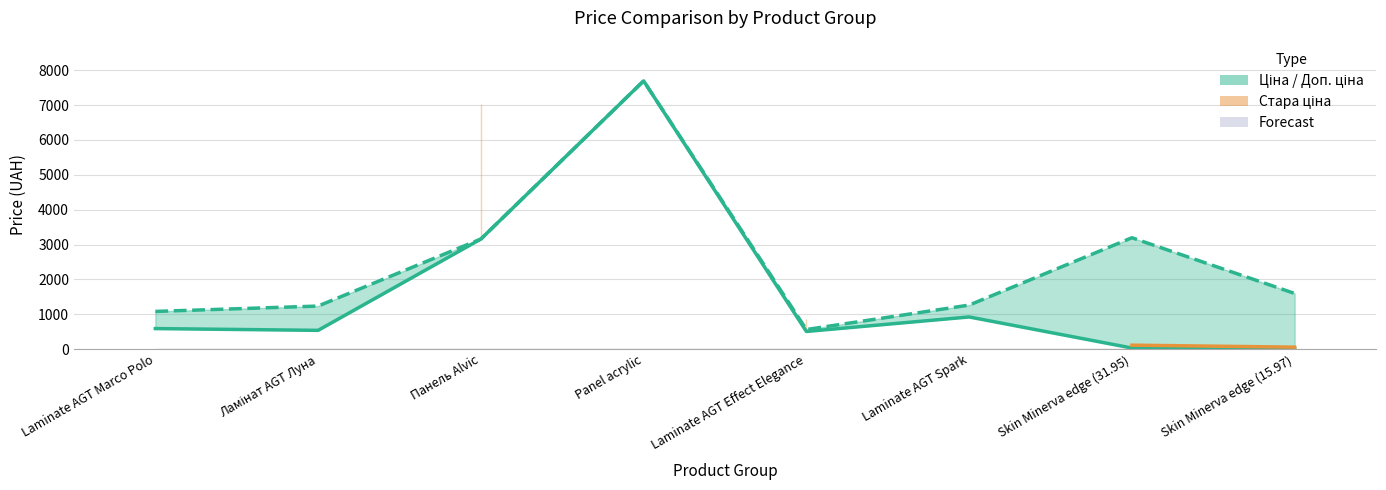

How many values in the Ціна series exceed 589?

4